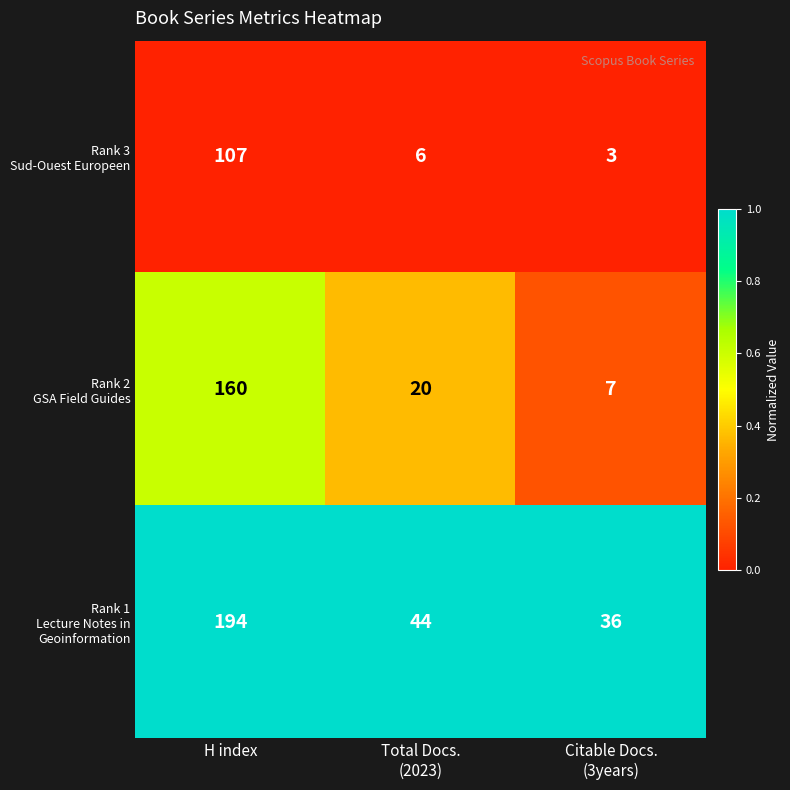

What is the total value across all series at H index?

461